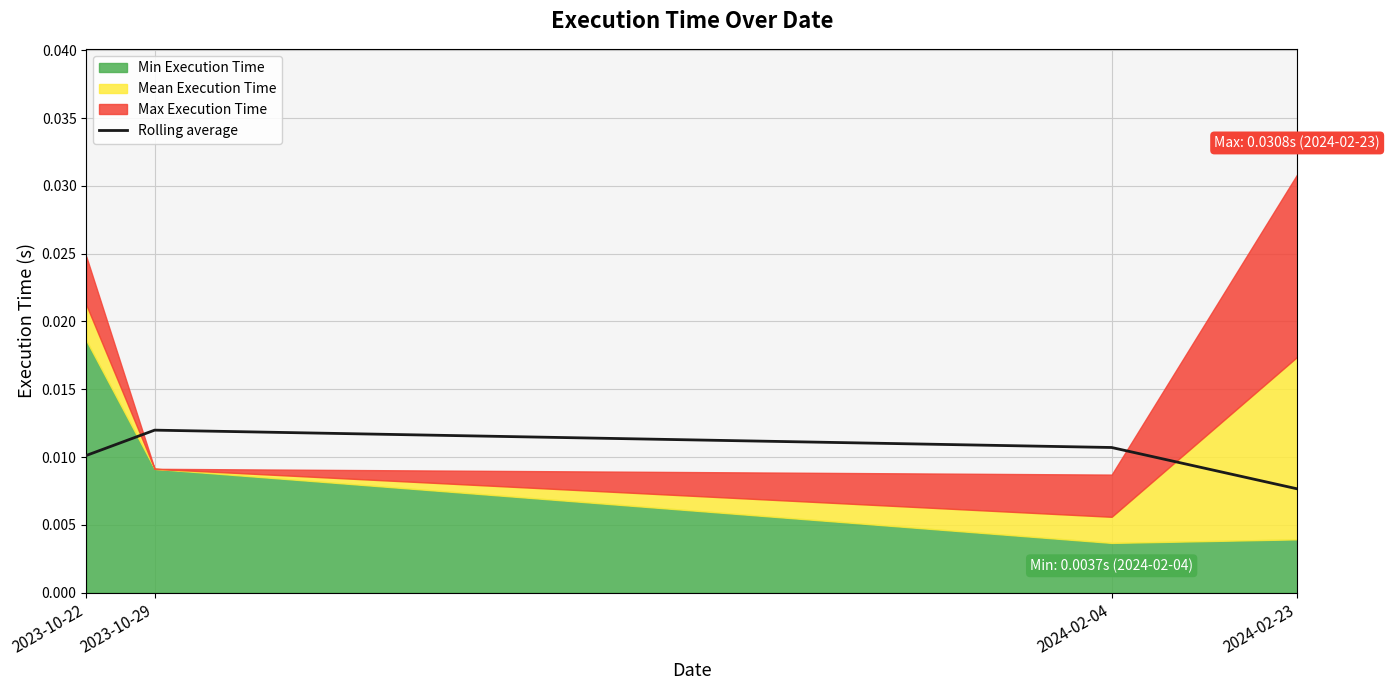

Is it true that the value at 2023-10-29 is 0.0?

False